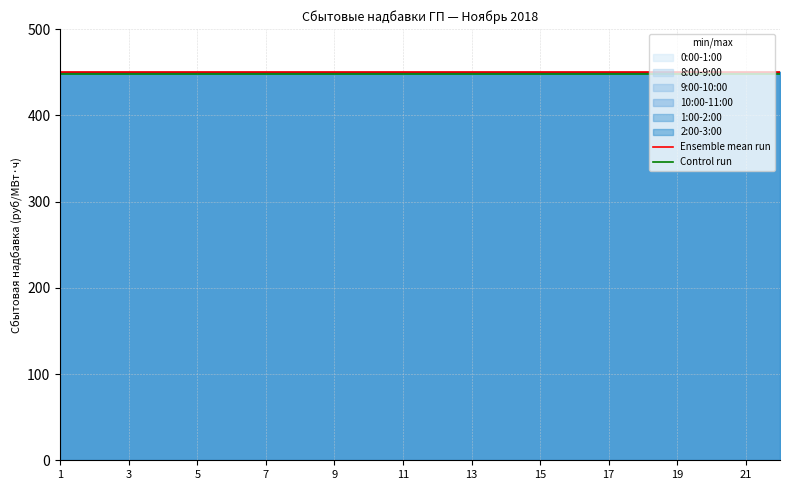

What is the difference between the highest and lowest values at 21?

2.2